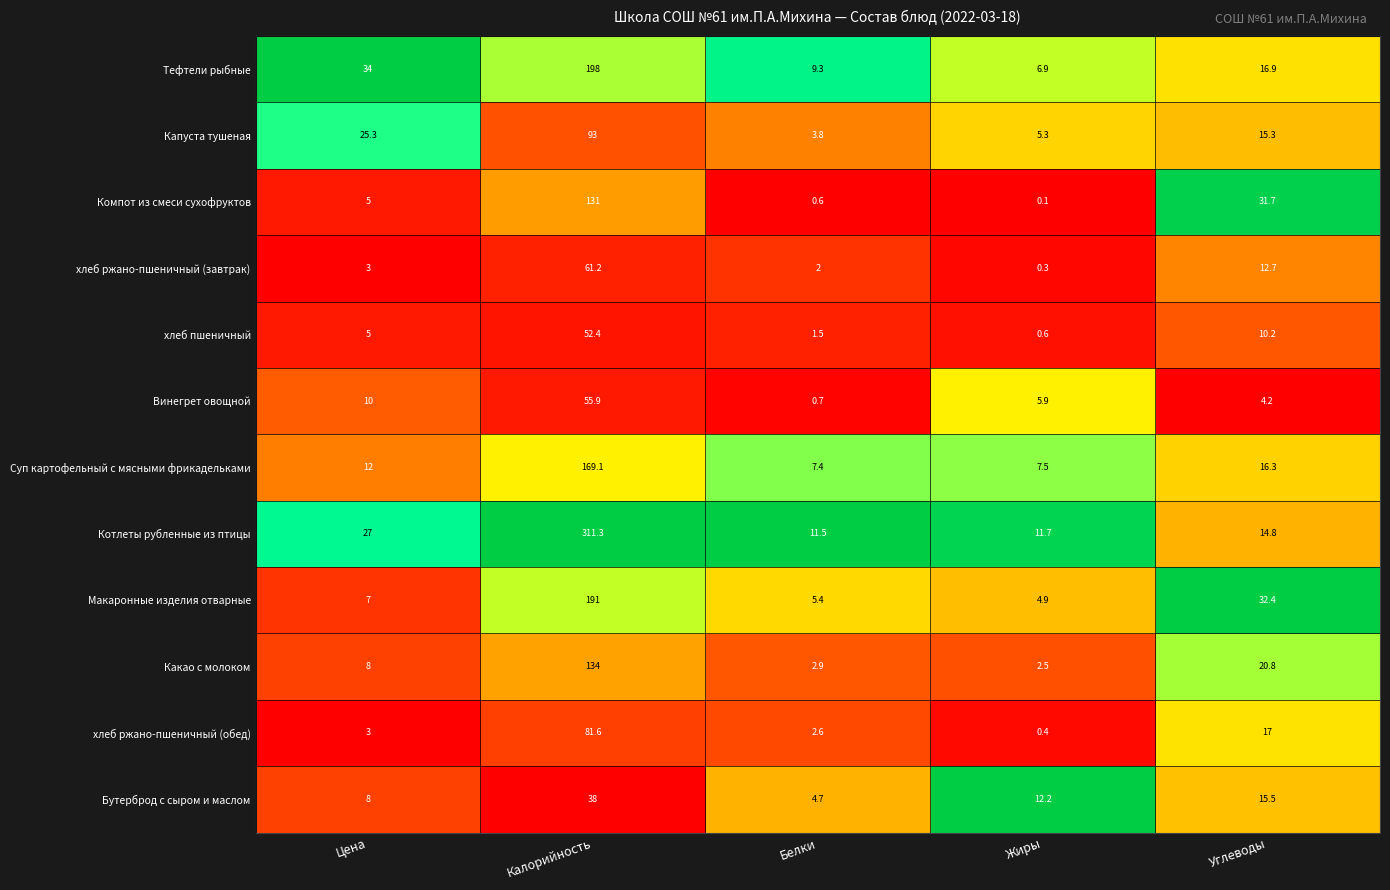

Rank the categories by Котлеты рубленные из птицы value from lowest to highest.

Белки, Жиры, Углеводы, Цена, Калорийность